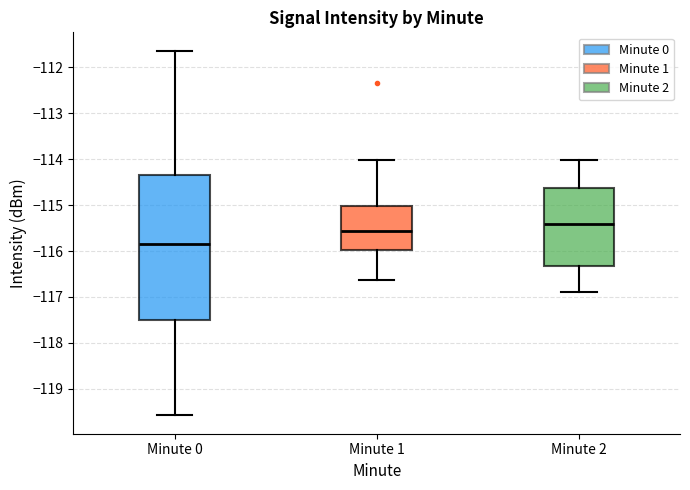

Reading left to right, transcribe this box plot: for each box, give where its median line is, the range the box spans, and where its two whiskers end, as read against the y-axis. The values are not printed on the chart, so give them approximately, as read against the axis.

Minute 0: median -115.8, box -117.5 to -114.3, whiskers -119.6 to -111.6
Minute 1: median -115.6, box -116.0 to -115.0, whiskers -116.6 to -114.0
Minute 2: median -115.4, box -116.3 to -114.6, whiskers -116.9 to -114.0